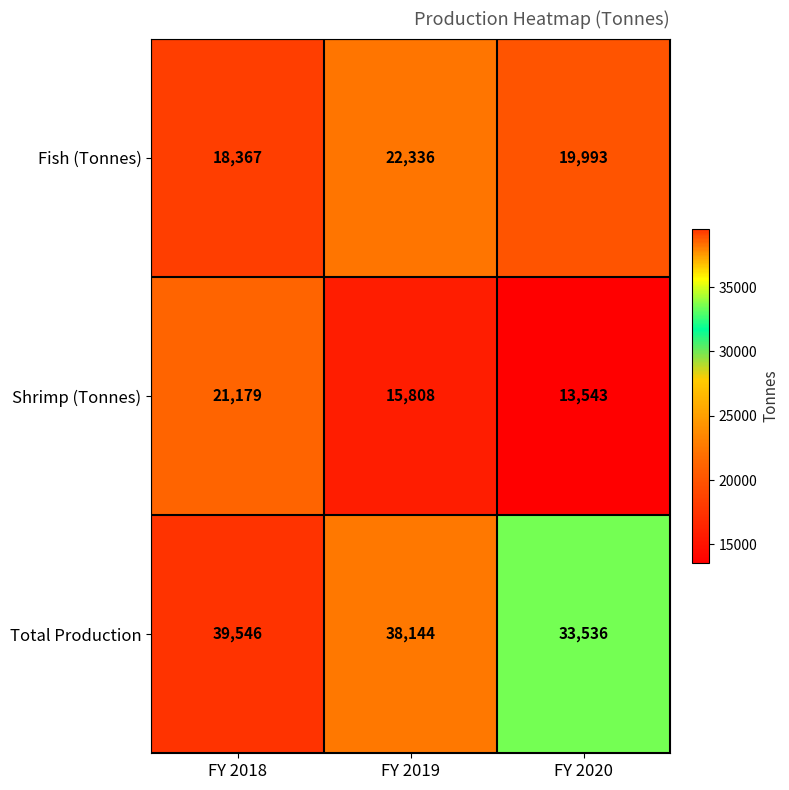

Which label corresponds to the smallest value in the chart?

FY 2020